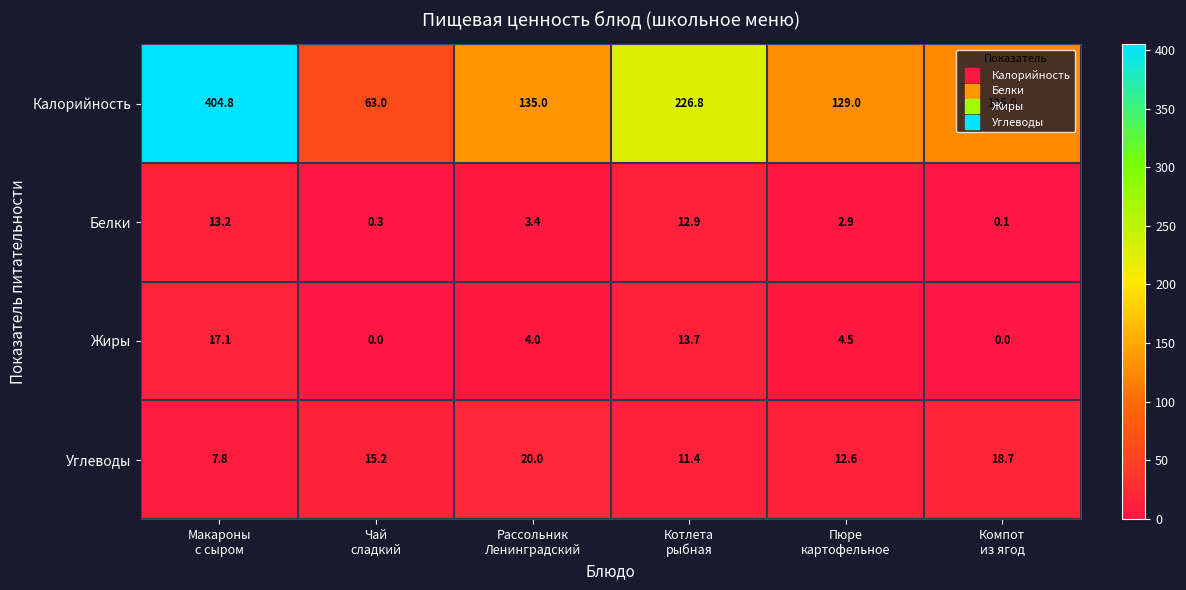

Between Макароны
с сыром and Компот
из ягод, which series saw the biggest shift?

Калорийность